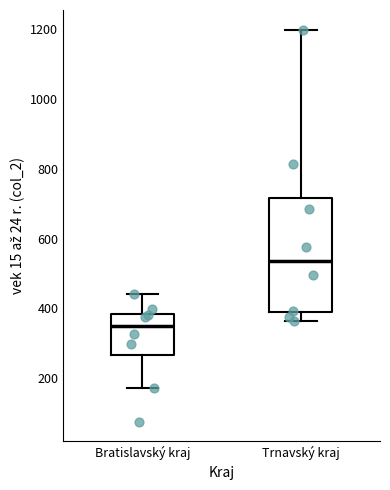

Reading left to right, read every box against the y-axis: the position of its median line, the range the box covers, and the ends of its whiskers. The values are not printed on the chart, so give them approximately, as read against the axis.

Bratislavský kraj: median 360, box 260 to 380, whiskers 180 to 440
Trnavský kraj: median 540, box 380 to 720, whiskers 360 to 1200